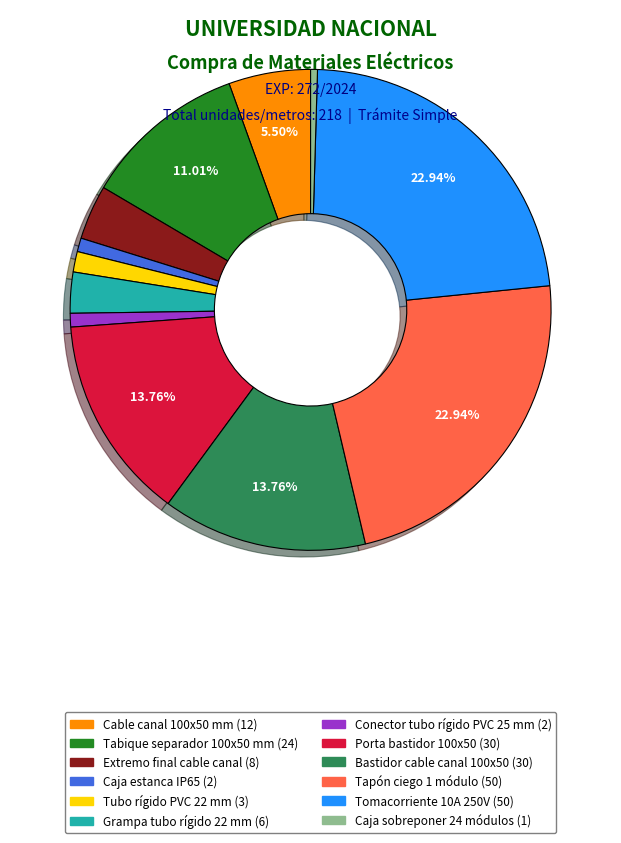

Does Conector tubo rígido PVC 25 mm account for over 50% of the chart?

No